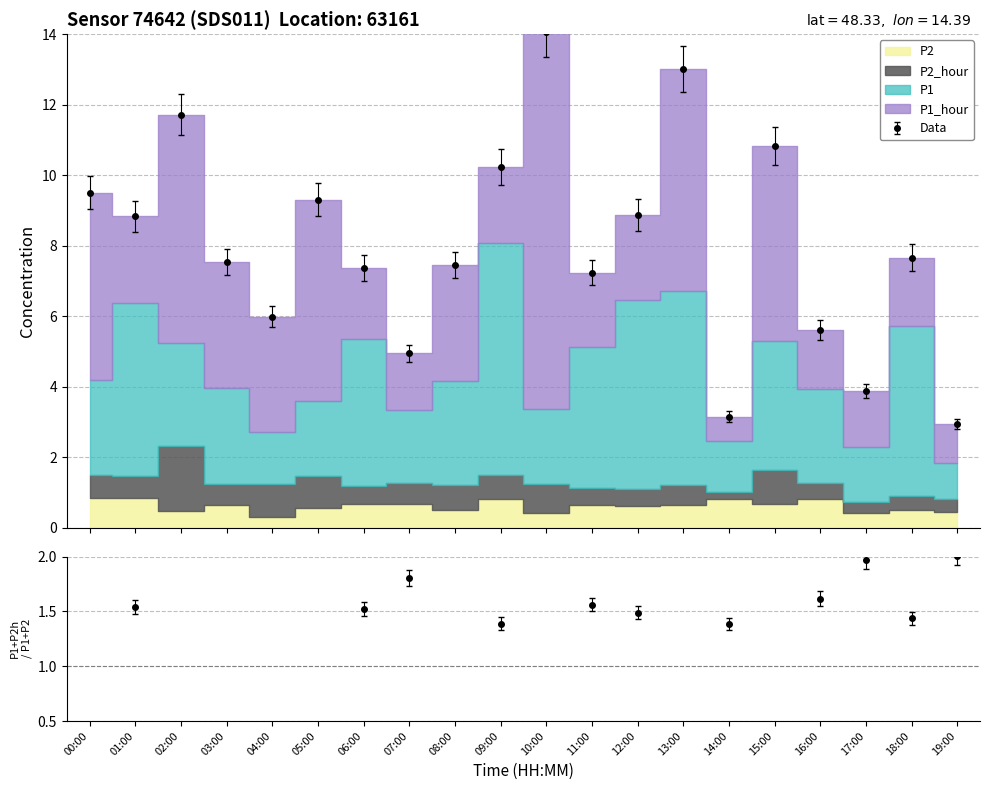

Is it true that P2_hour equals 1.5 at 05:00?

False